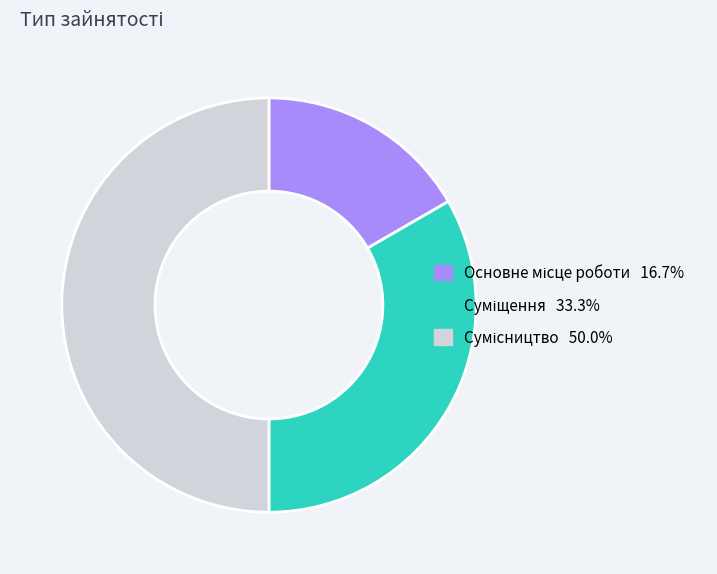

Count the number of slices in the pie.

3